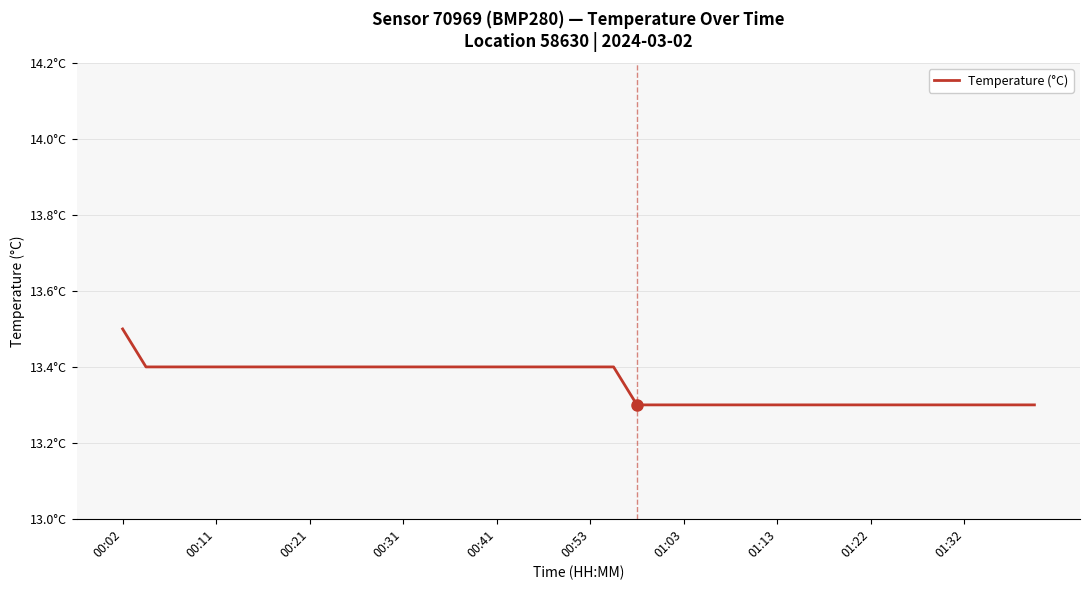

Does the chart display data point markers on the line(s)?

No